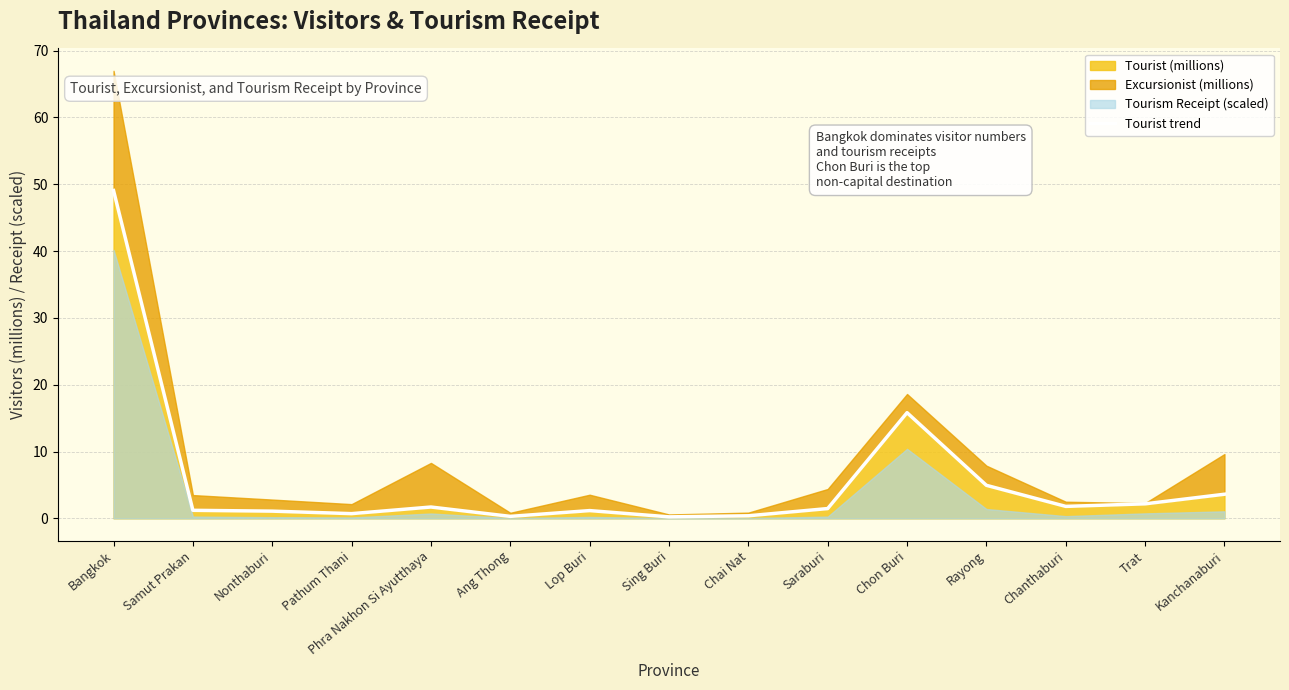

At which category does the data reach its first local valley?

Pathum Thani